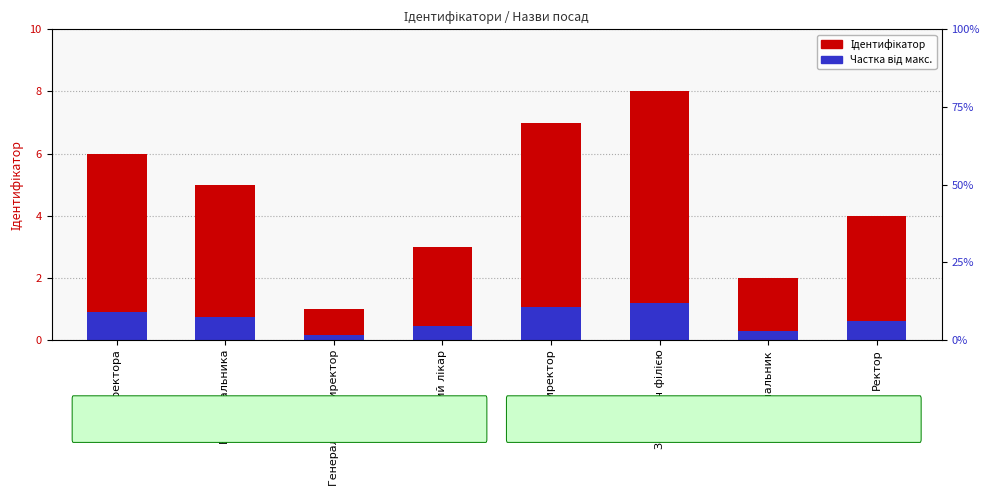

At Головний лікар, list the series in order from largest to smallest.

Ідентифікатор, Частка від макс.